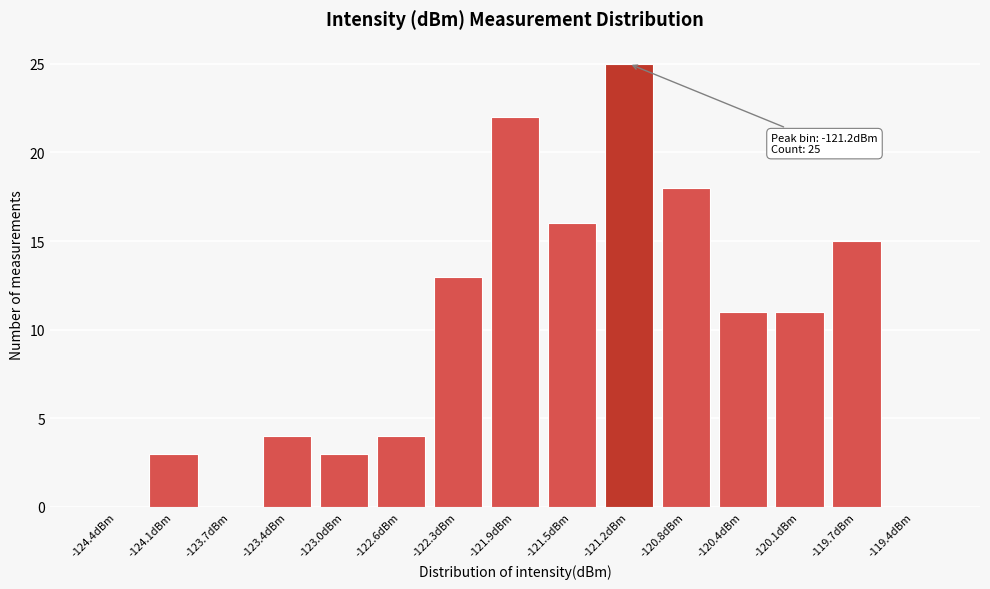

Reading left to right, extract all data points from this chart.

-124.4dBm=0	-124.1dBm=3	-123.7dBm=0	-123.4dBm=4	-123.0dBm=3	-122.6dBm=4	-122.3dBm=13	-121.9dBm=22	-121.5dBm=16	-121.2dBm=25	-120.8dBm=18	-120.4dBm=11	-120.1dBm=11	-119.7dBm=15	-119.4dBm=0